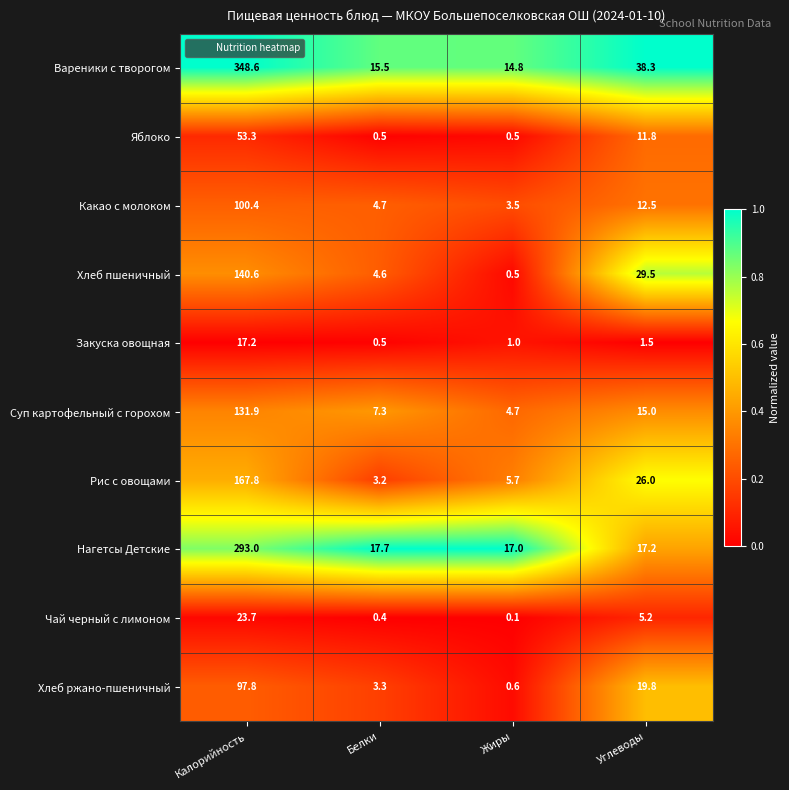

At Углеводы, list the series in order from largest to smallest.

Вареники с творогом, Хлеб пшеничный, Рис с овощами, Хлеб ржано-пшеничный, Нагетсы Детские, Суп картофельный с горохом, Какао с молоком, Яблоко, Чай черный с лимоном, Закуска овощная